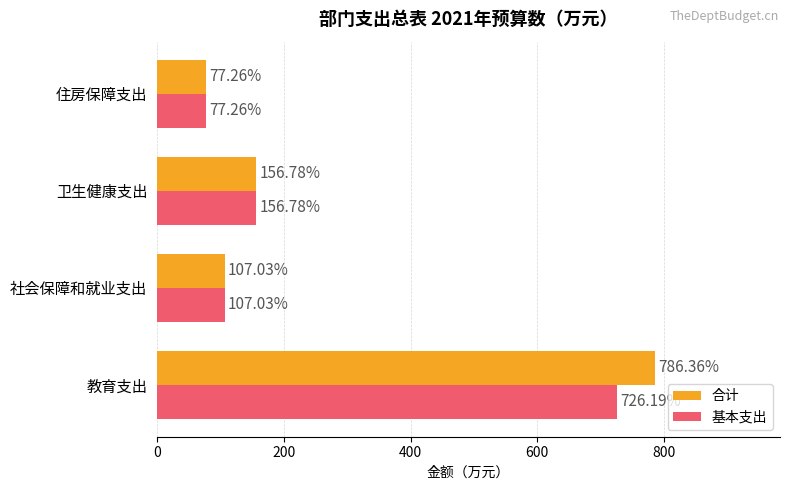

Between 教育支出 and 住房保障支出, which series saw the biggest shift?

合计